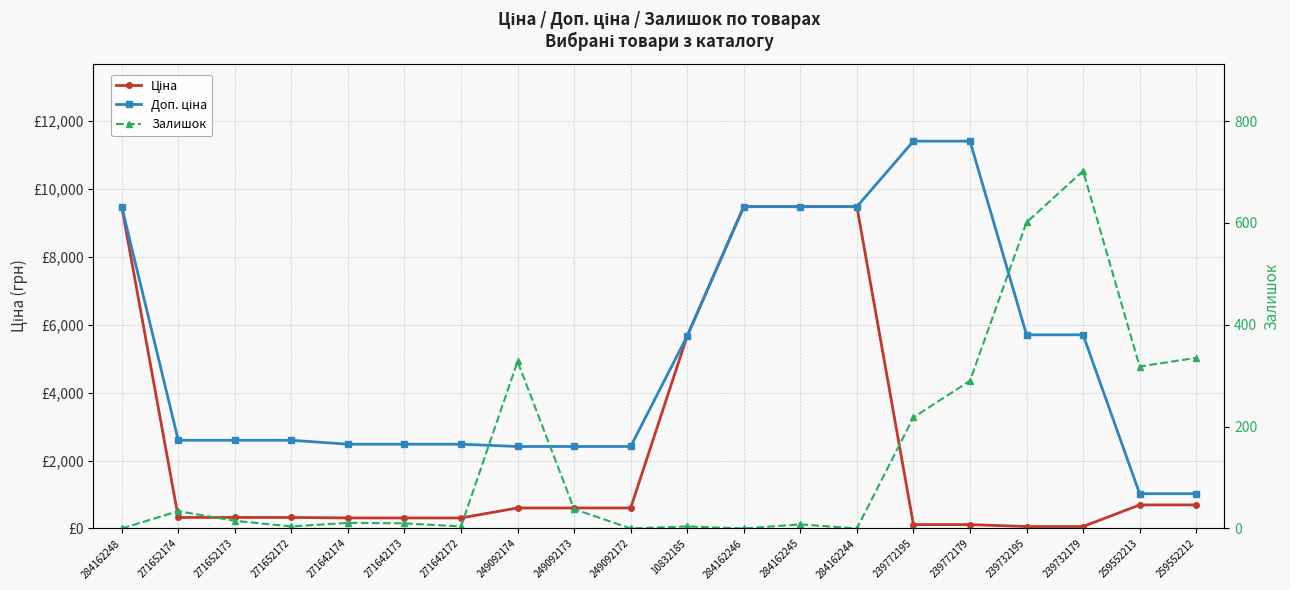

Rank the categories by Доп. ціна value from highest to lowest.

239772195, 239772179, 284162248, 284162246, 284162245, 284162244, 239732195, 239732179, 10832185, 271652174, 271652173, 271652172, 271642174, 271642173, 271642172, 249092174, 249092173, 249092172, 259552213, 259552212